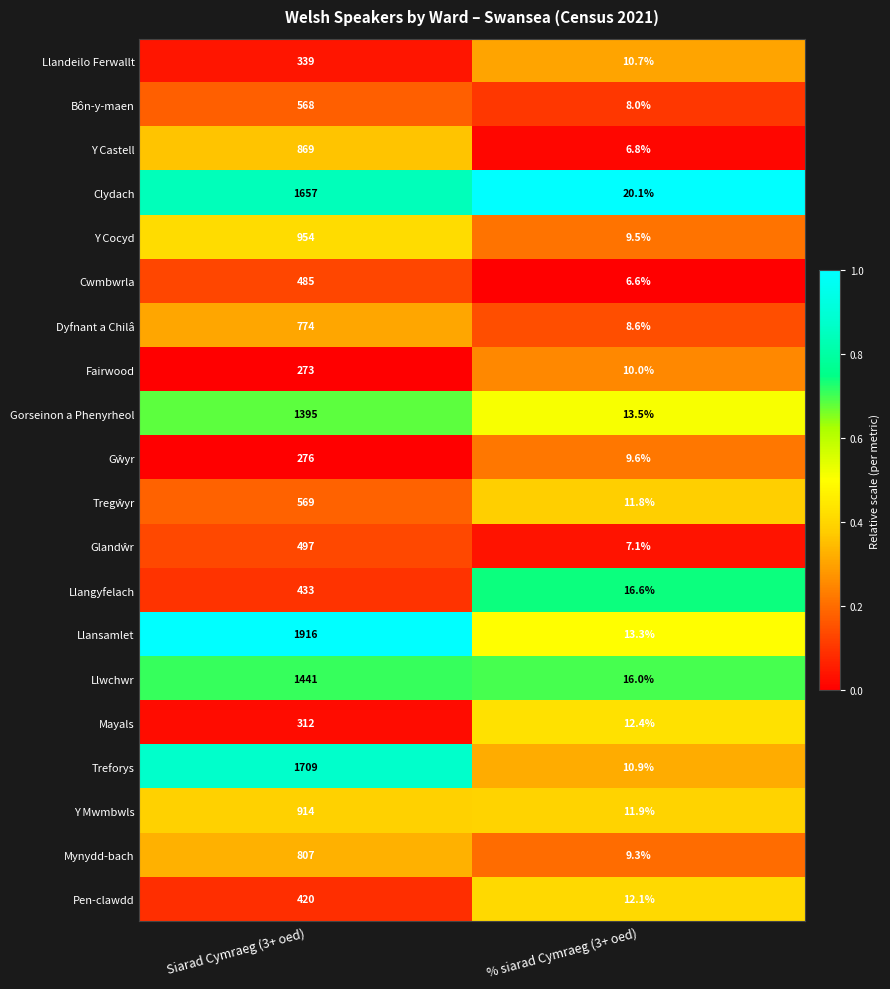

Which series has the largest total across all categories?

Llansamlet